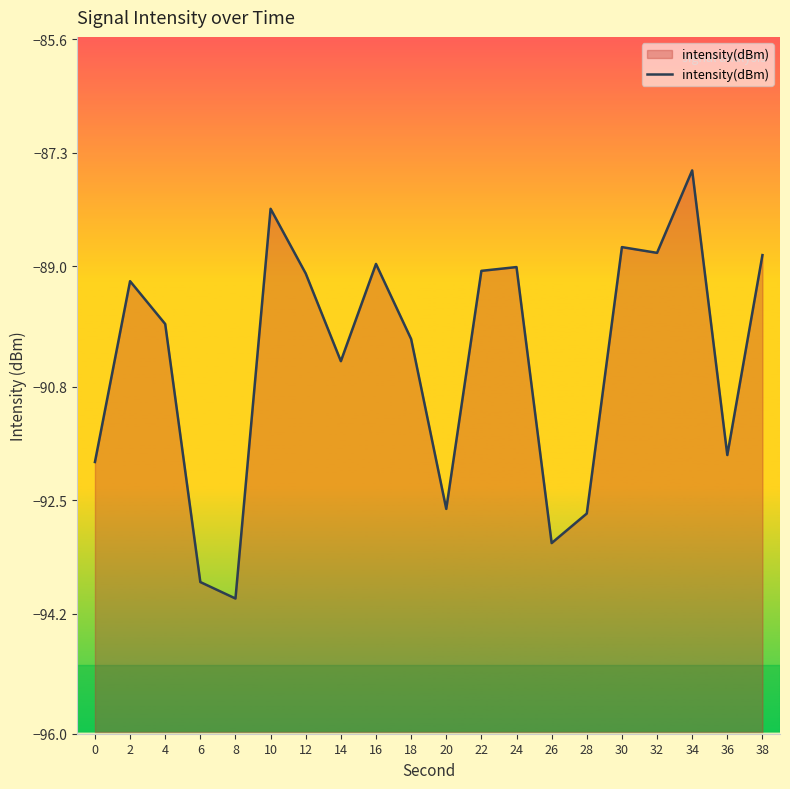

Which has a higher value, 26 or 16?

16